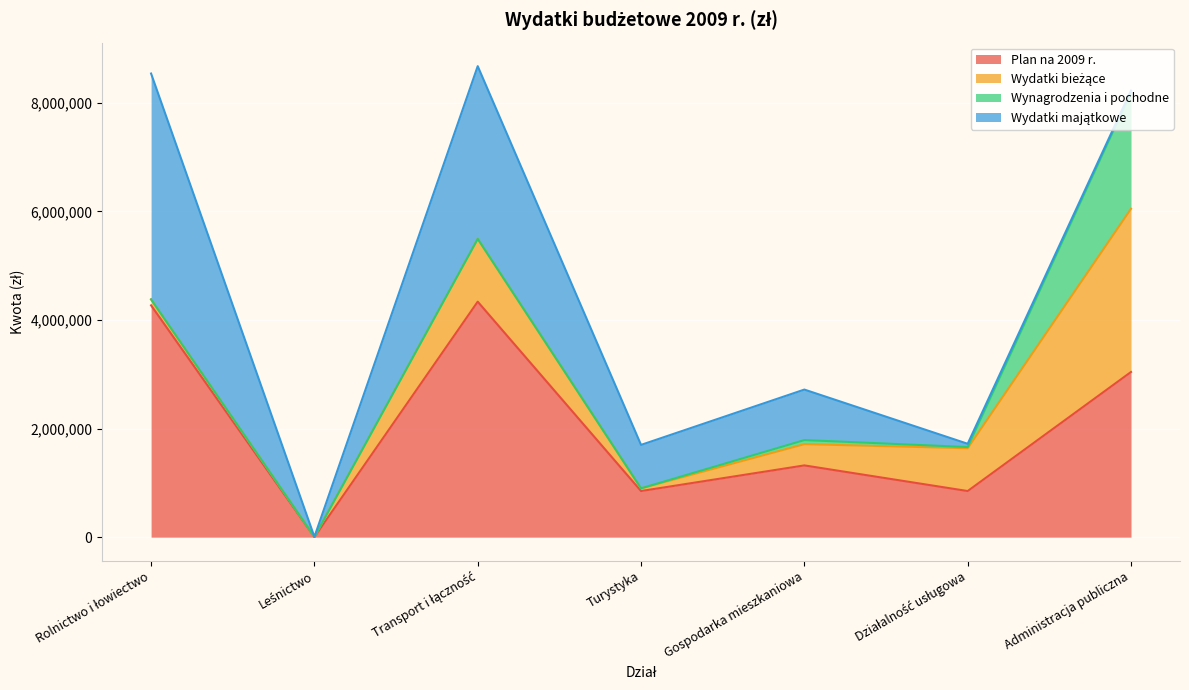

What are all the series names shown in the legend?

Plan na 2009 r., Wydatki bieżące, Wynagrodzenia i pochodne, Wydatki majątkowe